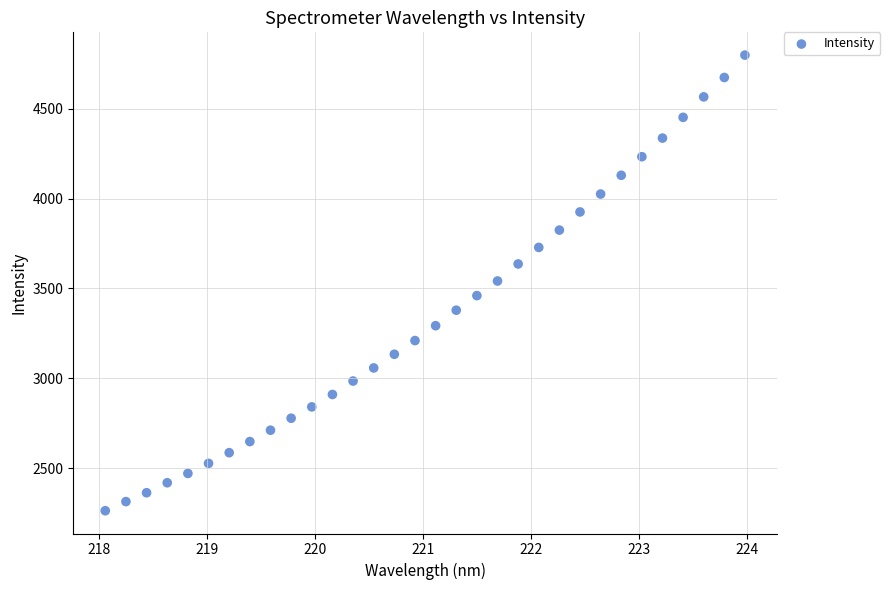

What is the range of Y values (max minus min)?

2534.3